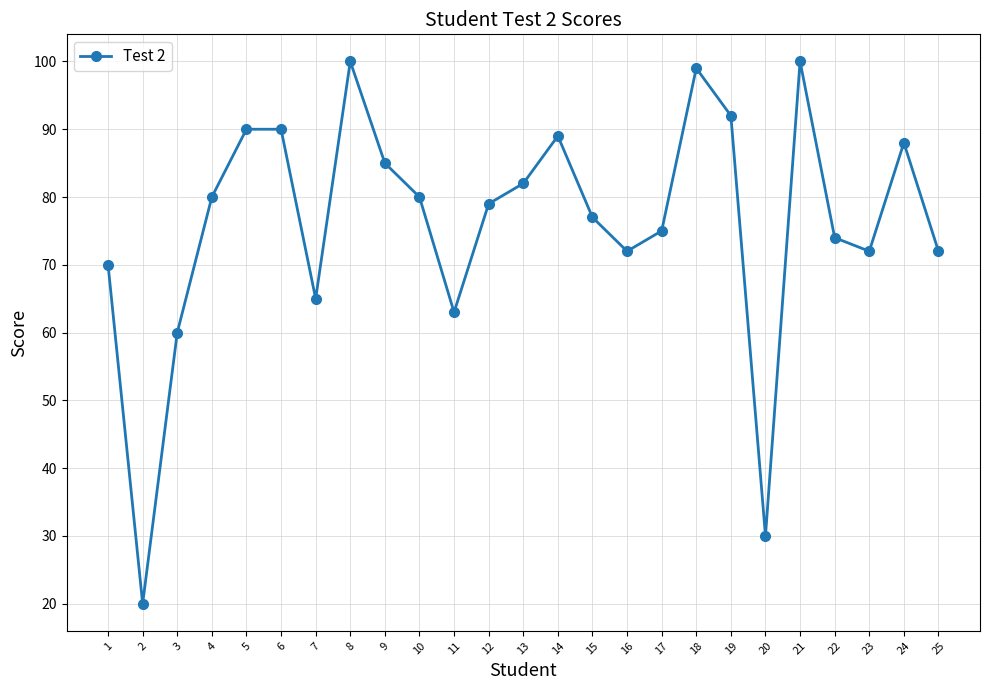

How many interior local valleys (lower than both neighbors) does the data have?

6